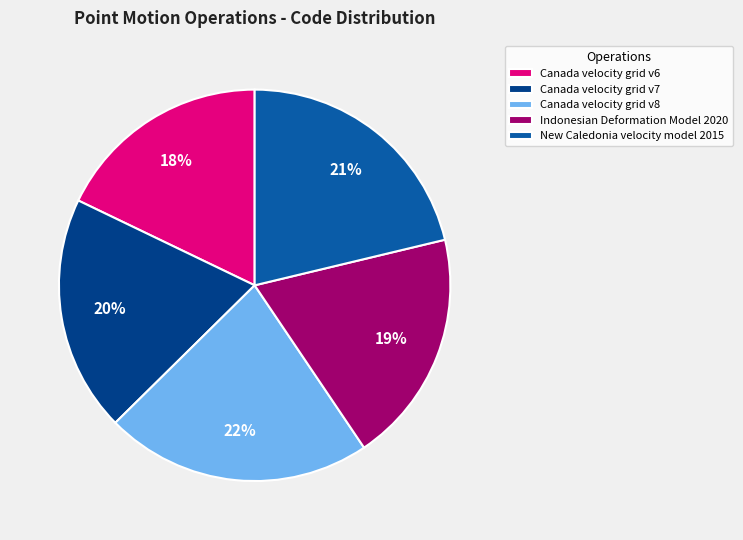

What is the smallest slice in the pie chart?

Canada velocity grid v6